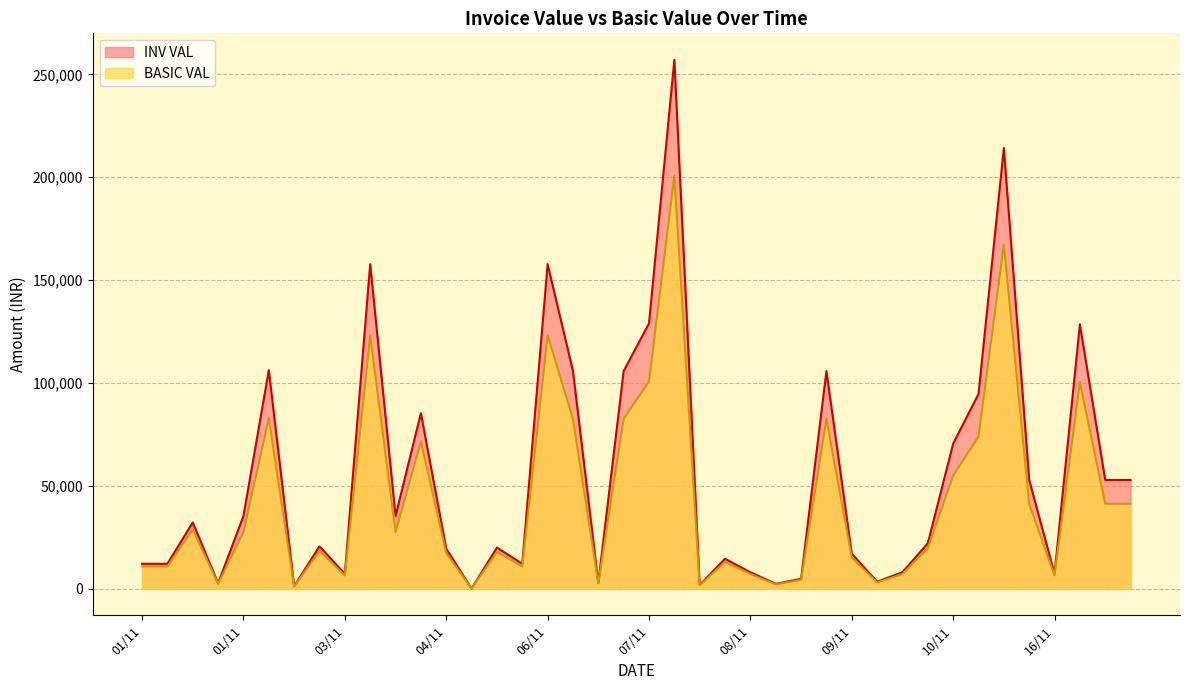

What is the difference between the maximum and minimum values in the INV VAL series?

256951.7